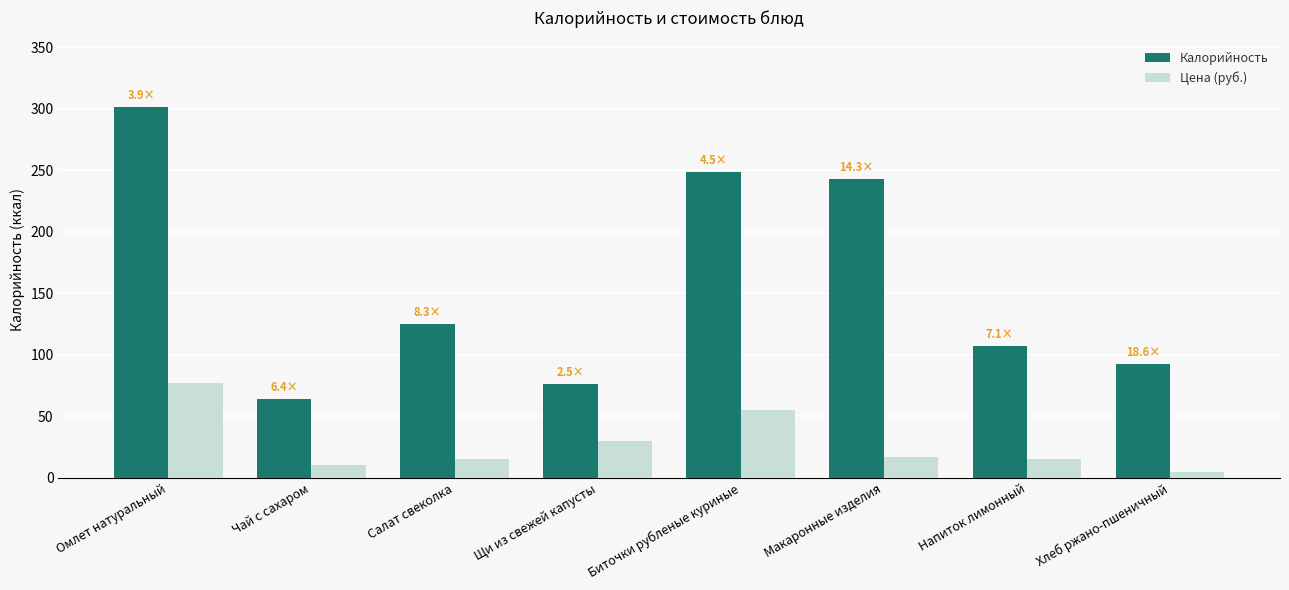

Reading left to right, transcribe all the data shown in this chart.

Калорийность: 301.4	63.8	125.1	76.3	249.0	243.0	107.0	92.8
Цена (руб.): 77.0	10.0	15.0	30.0	55.0	17.0	15.0	5.0